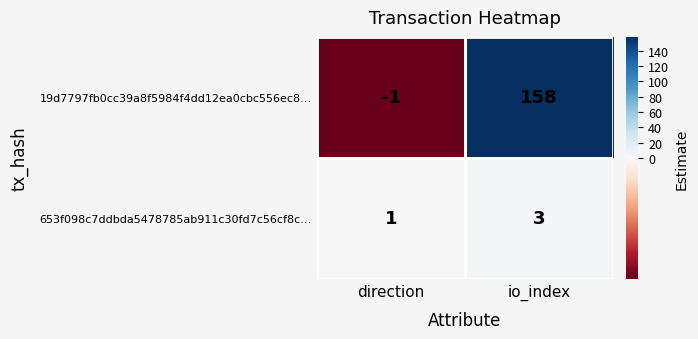

How many distinct data groups are displayed?

2